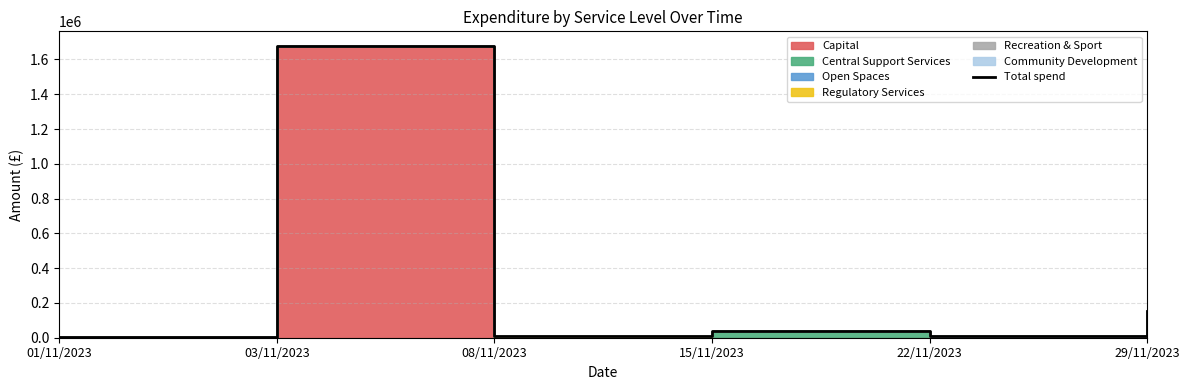

Between 01/11/2023 and 22/11/2023, which is larger?

22/11/2023